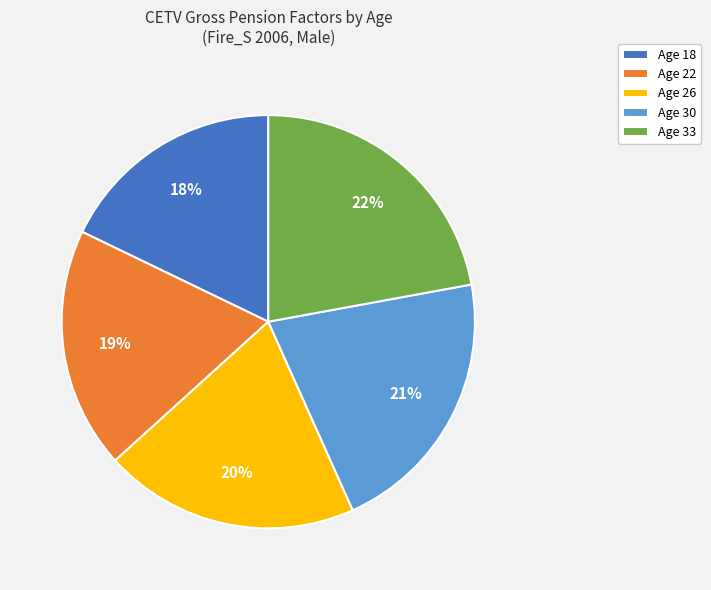

How many segments does this pie chart have?

5